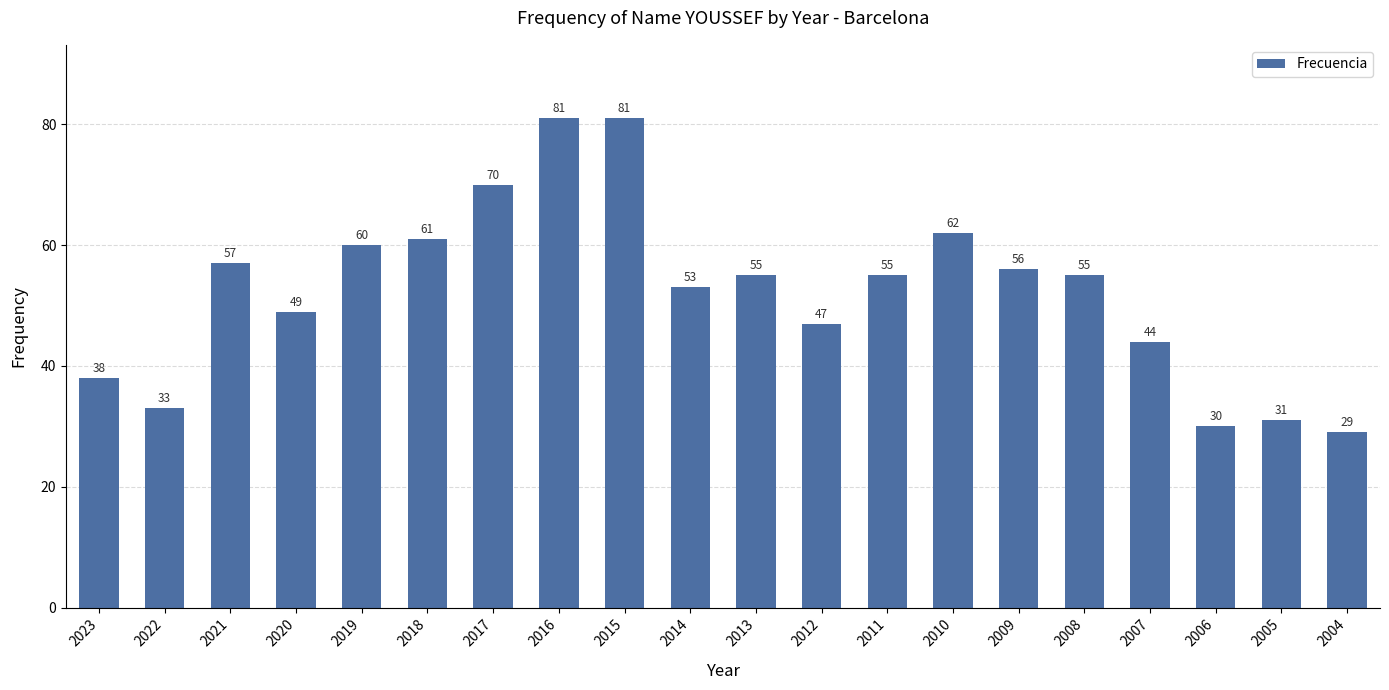

Reading right to left, transcribe all the data shown in this chart.

2004=29	2005=31	2006=30	2007=44	2008=55	2009=56	2010=62	2011=55	2012=47	2013=55	2014=53	2015=81	2016=81	2017=70	2018=61	2019=60	2020=49	2021=57	2022=33	2023=38